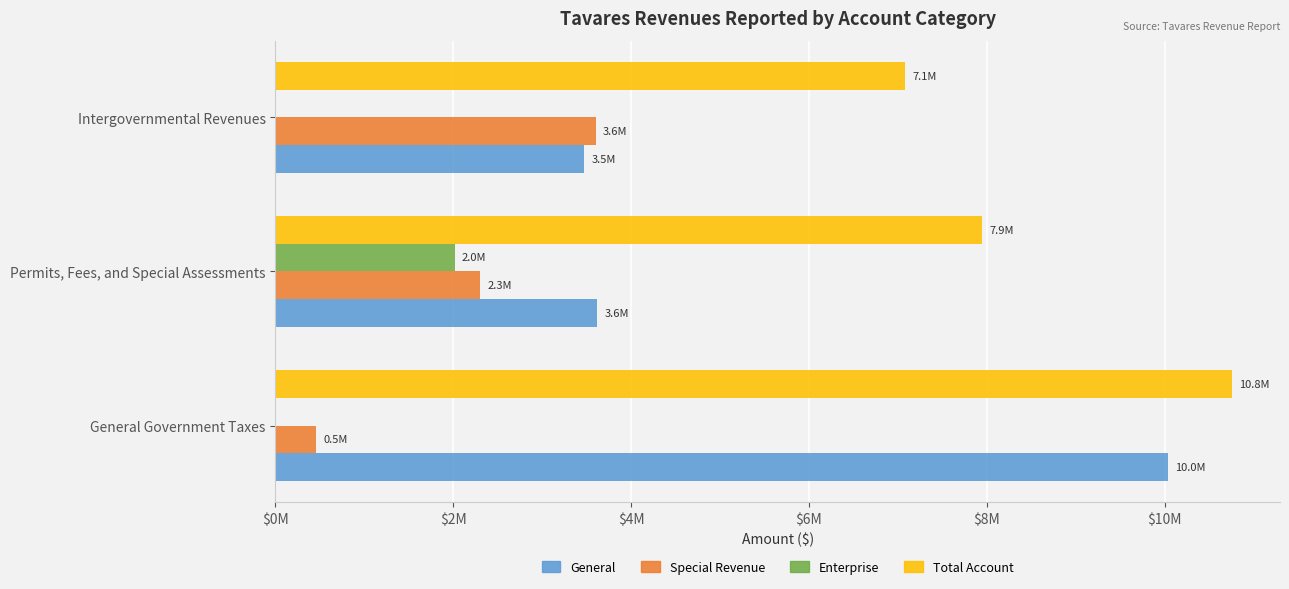

What are all the series names shown in the legend?

General, Special Revenue, Enterprise, Total Account